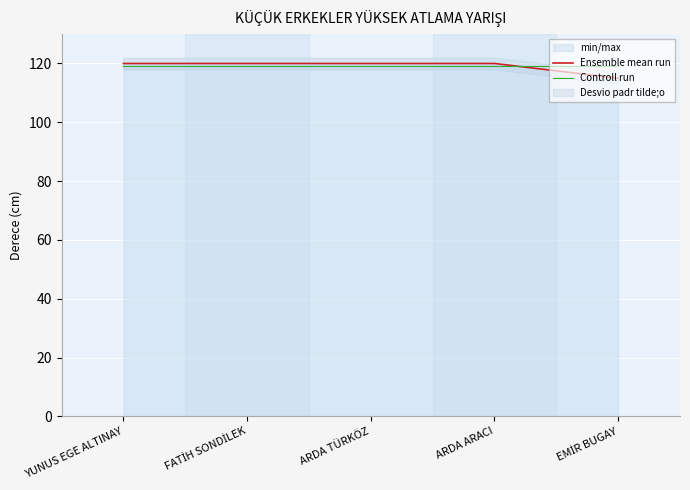

At which category is the sum across all series the highest?

YUNUS EGE ALTINAY